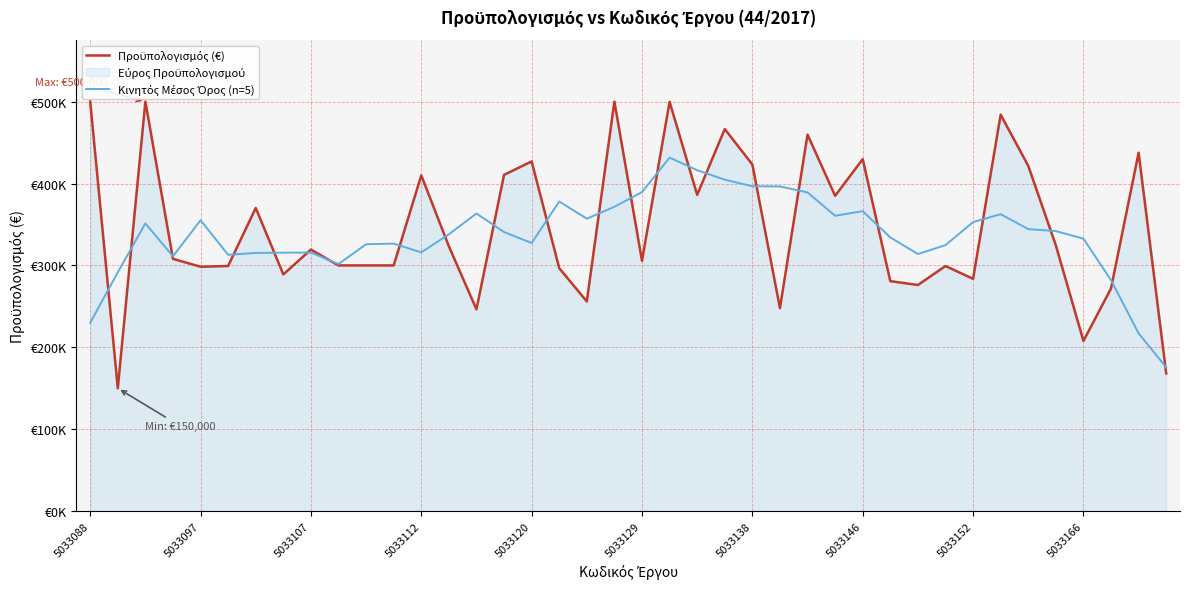

The value of Κινητός Μέσος Όρος (n=5) at 39 is 76770.2. True or false?

False